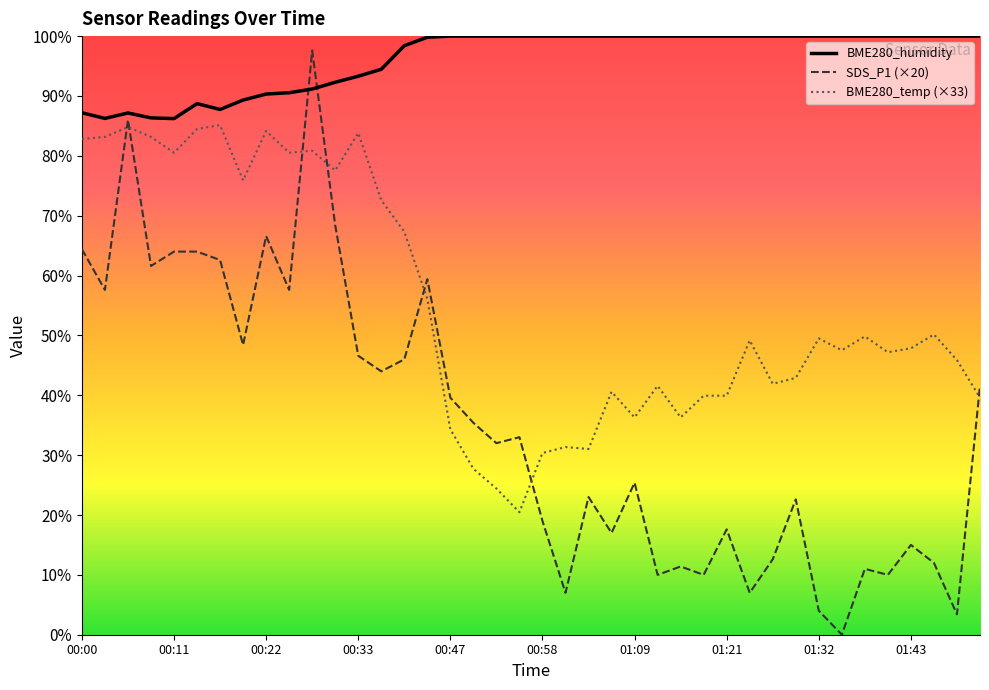

What is the difference between the maximum and minimum values in the BME280_temp (×33) series?

64.7